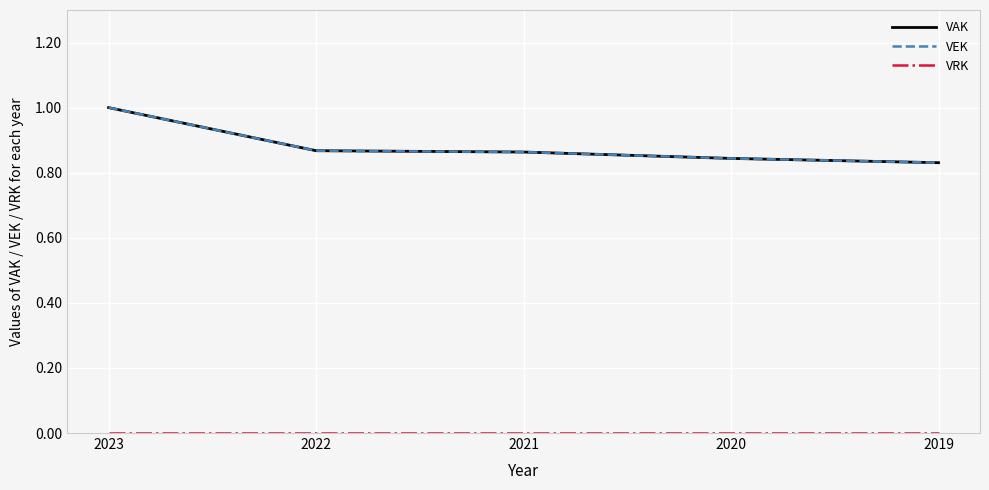

True or false: VRK and VEK intersect in this chart.

False